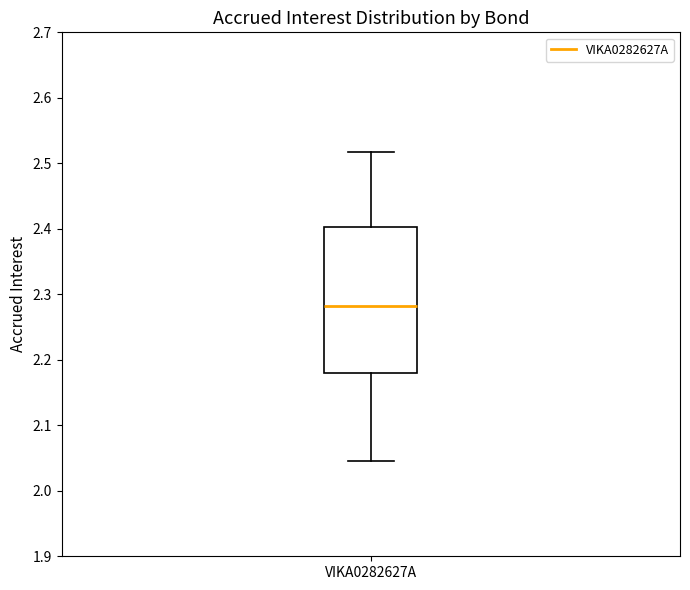

Where does the median line of the box for VIKA0282627A sit on the y-axis? The values are not printed on the chart, so give them approximately, as read against the axis.

2.28